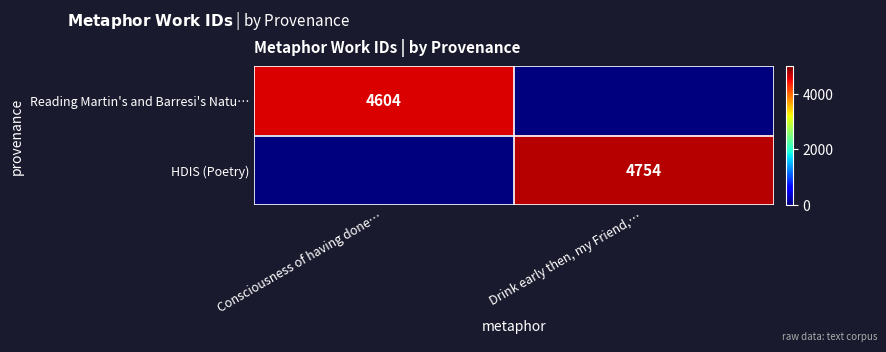

True or false: HDIS (Poetry) has a value of 4754 at Drink early then, my Friend,….

True